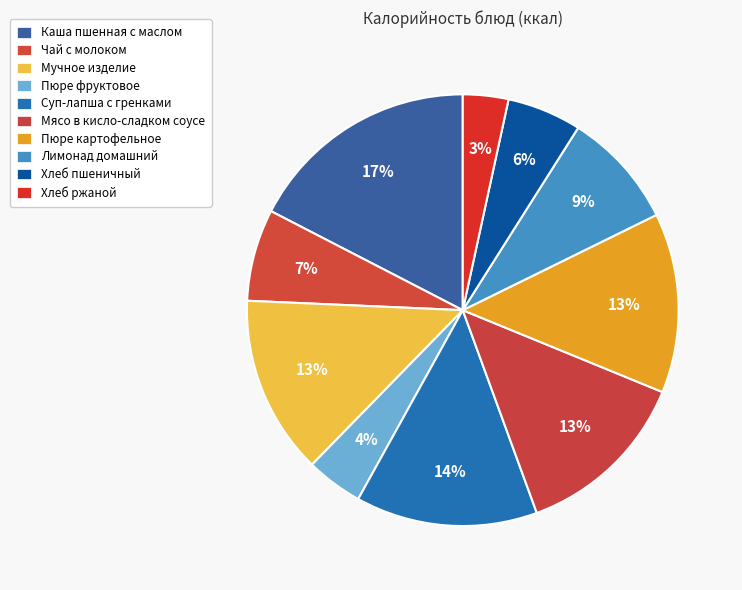

Does Пюре картофельное account for over 50% of the chart?

No